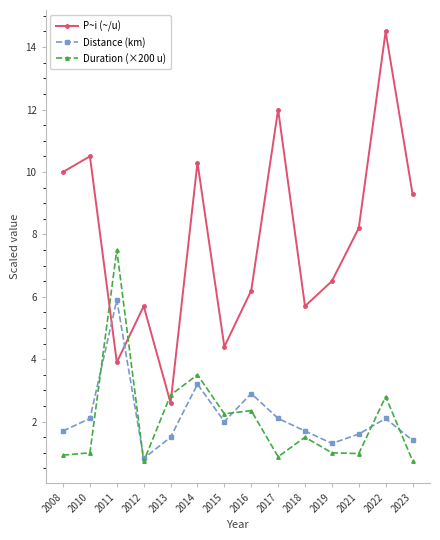

What is the value of the Distance (km) point at the 11th from the left?

1.3